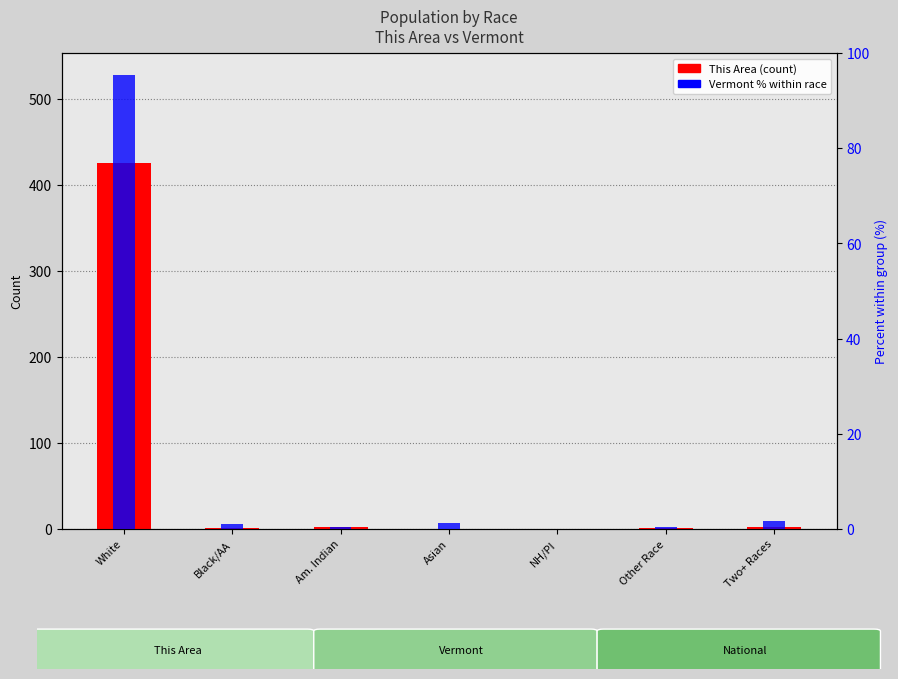

Reading left to right, what are all the values shown in this chart?

This Area (count): White=426.0	Black/AA=1.0	Am. Indian=2.0	Asian=0.0	NH/PI=0.0	Other Race=1.0	Two+ Races=2.0
Vermont % within race: White=95.3	Black/AA=1.0	Am. Indian=0.4	Asian=1.3	NH/PI=0.0	Other Race=0.3	Two+ Races=1.7